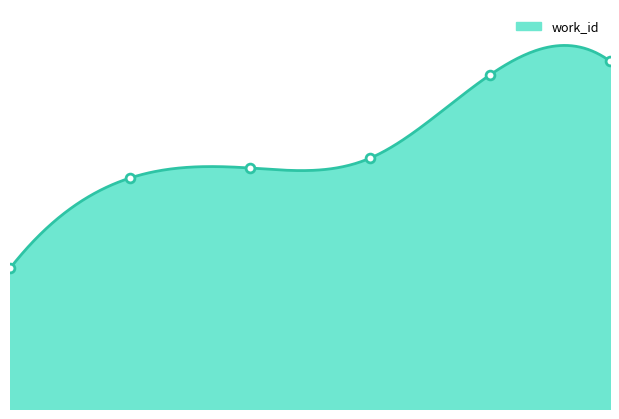

What is the change in value from 0 to 4?

+4441